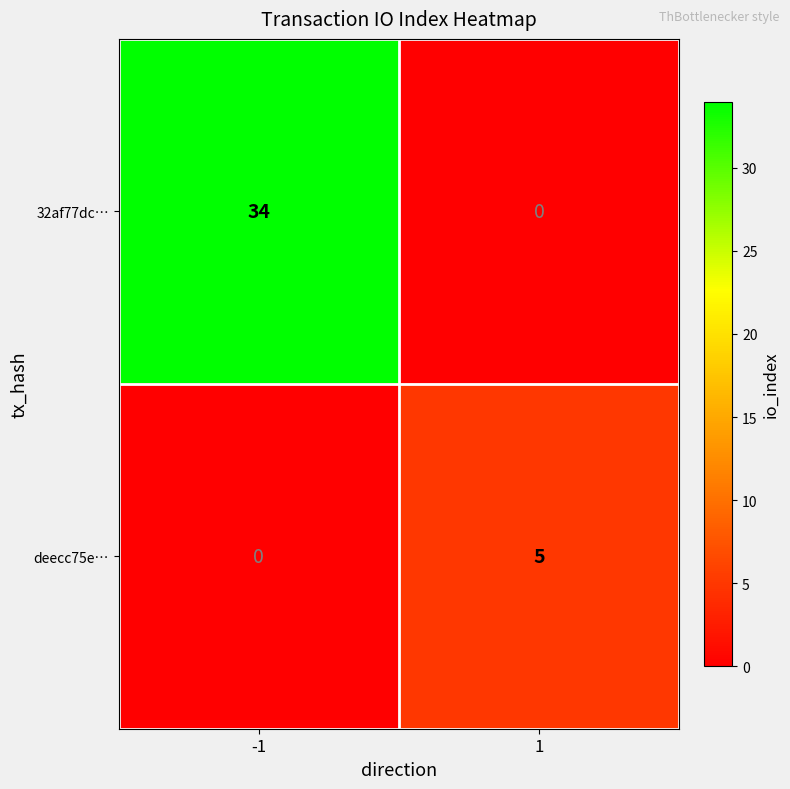

Which series has the largest total across all categories?

32af77dc…